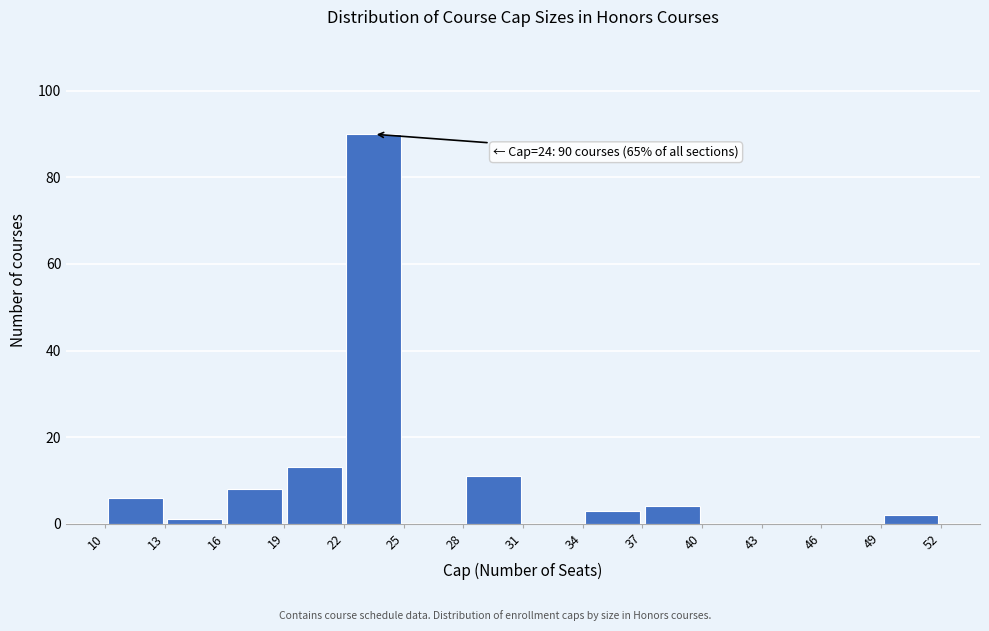

Which range on the x-axis has the tallest bar?

22 to 25